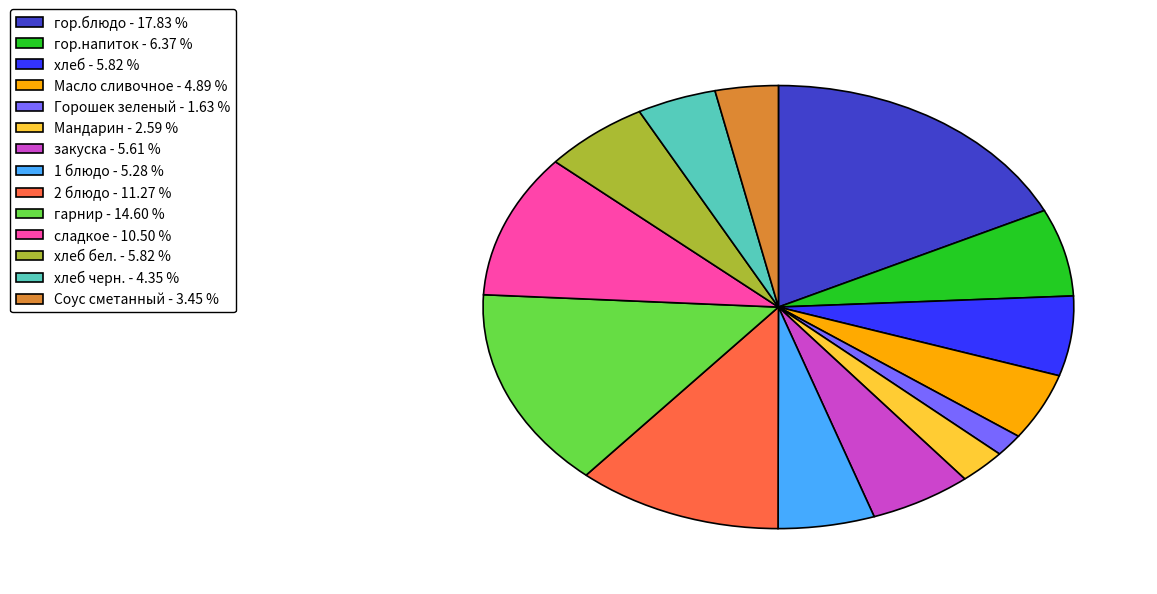

How many segments does this pie chart have?

14